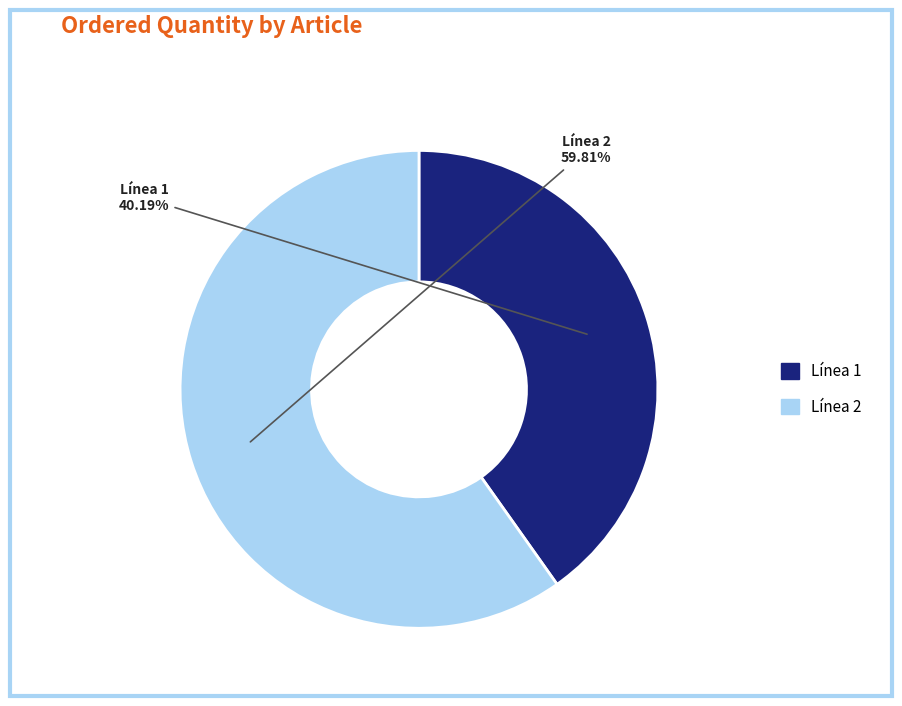

Is there a majority slice in this chart?

Yes